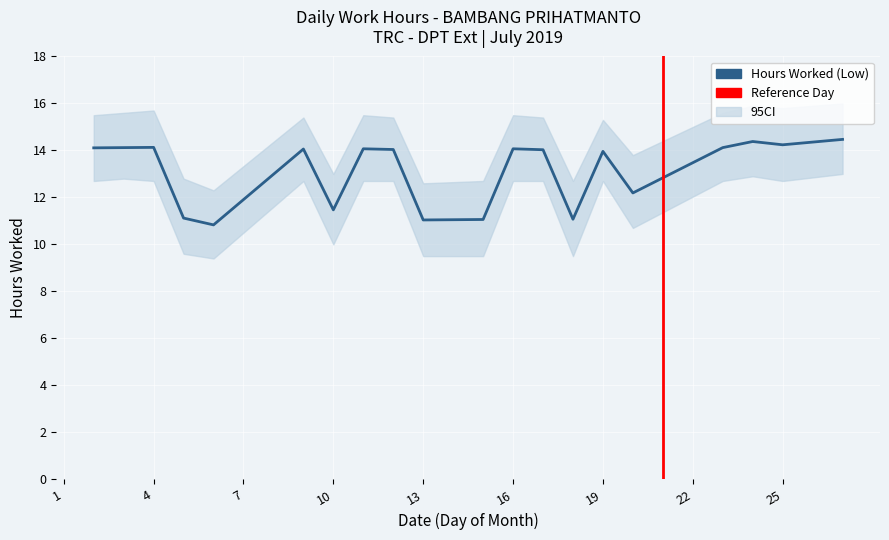

At which label does Low reach its peak?

27